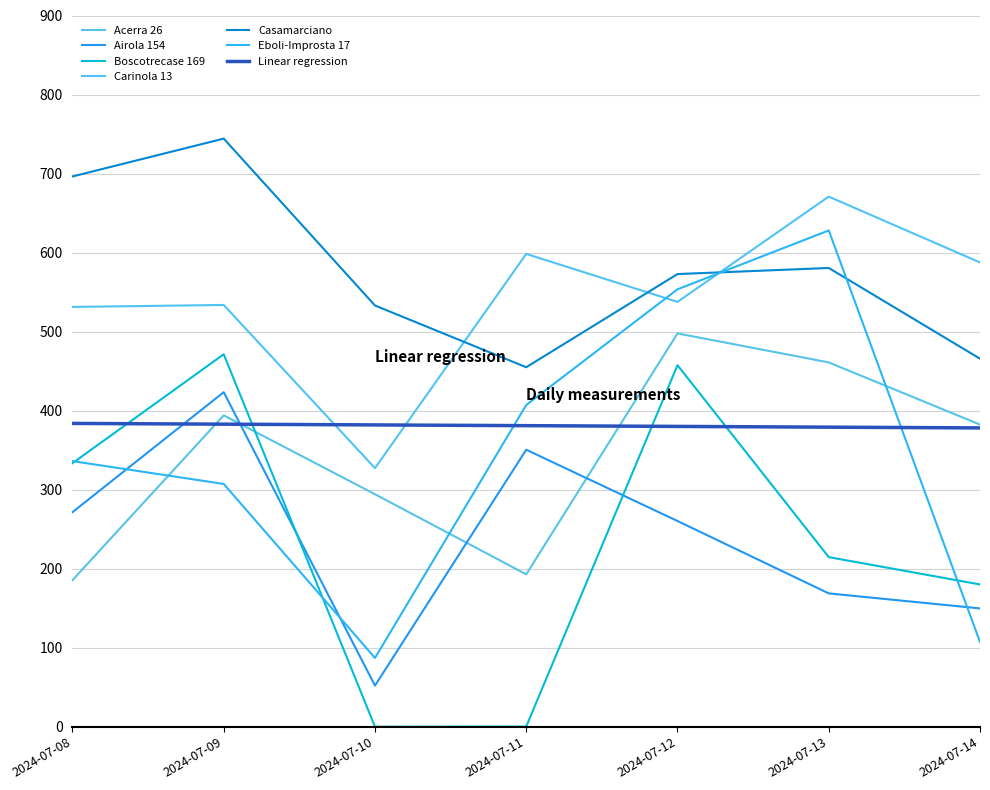

At which category does the chart reach its peak across all series?

2024-07-09